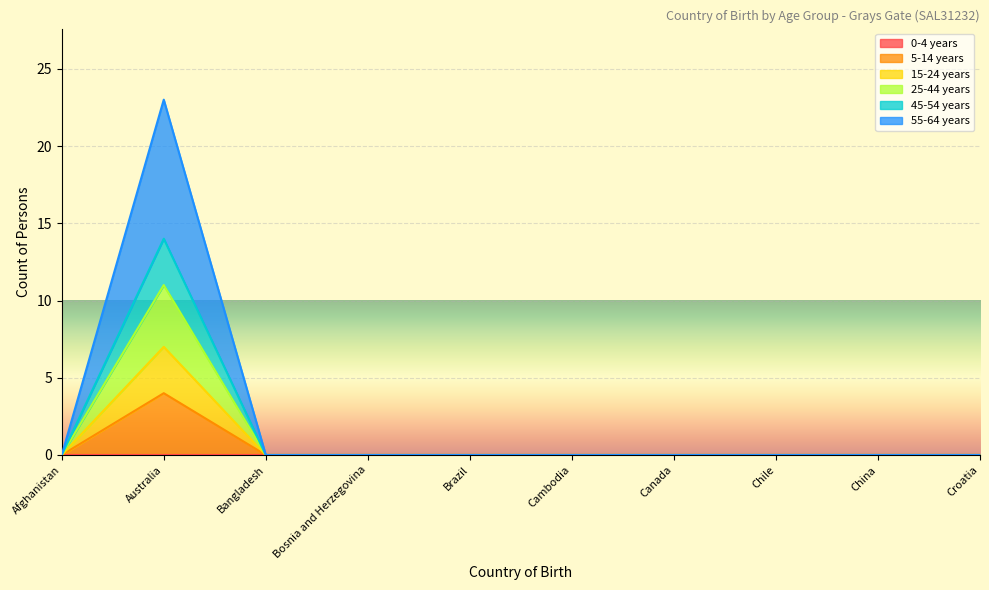

Is it true that 5-14 years equals 0 at Bangladesh?

True